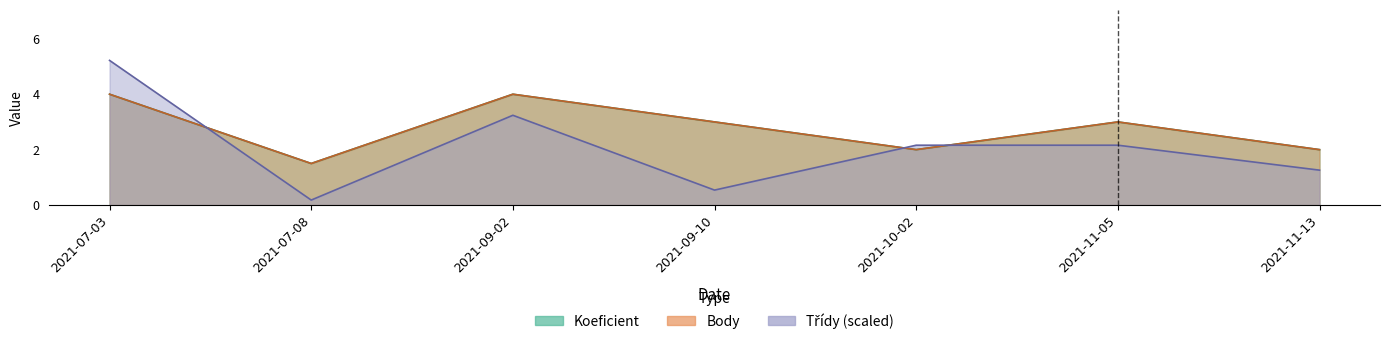

Where is the first local maximum for Koeficient?

2021-09-02